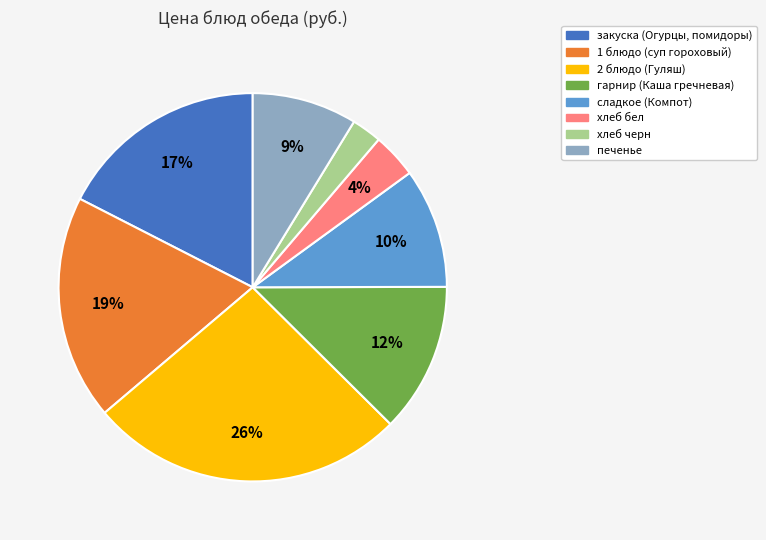

Combined, do 2 блюдо (Гуляш) and закуска (Огурцы, помидоры) account for over 50%?

No